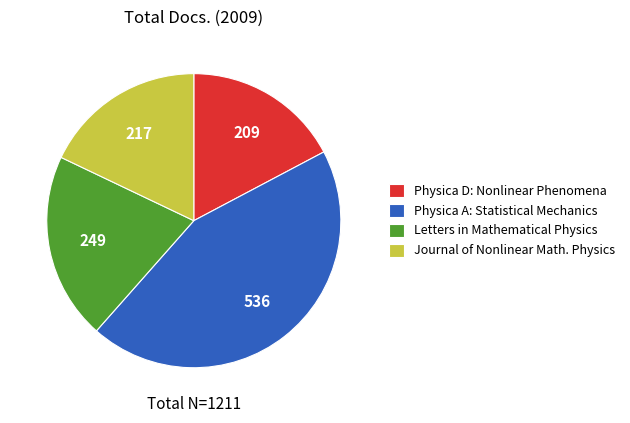

Rank the categories by value from highest to lowest.

Physica A: Statistical Mechanics, Letters in Mathematical Physics, Journal of Nonlinear Math. Physics, Physica D: Nonlinear Phenomena